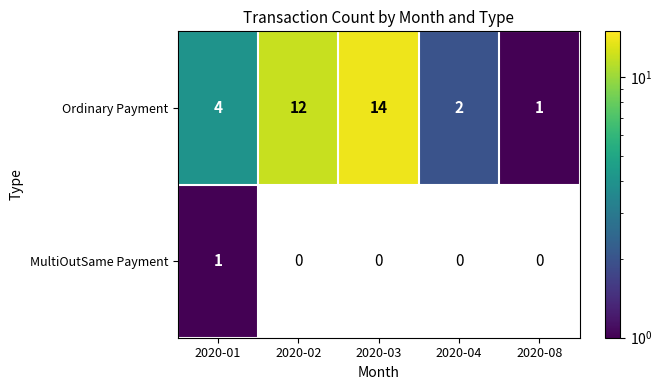

The value of Ordinary Payment at 2020-02 is 12. True or false?

True